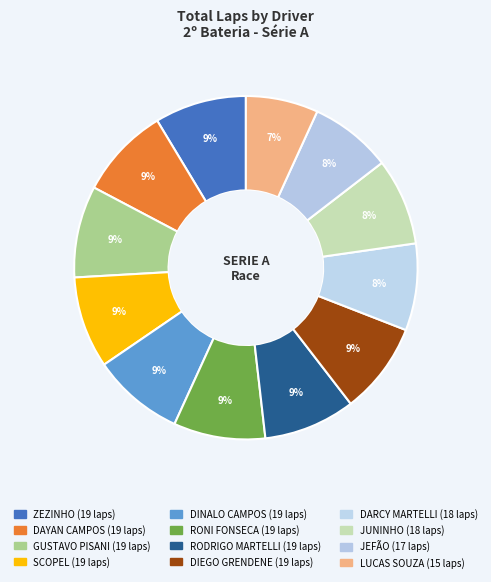

Rank the categories by value from lowest to highest.

LUCAS SOUZA, JEFÃO, DARCY MARTELLI, JUNINHO, ZEZINHO, DAYAN CAMPOS, GUSTAVO PISANI, SCOPEL, DINALO CAMPOS, RONI FONSECA, RODRIGO MARTELLI, DIEGO GRENDENE